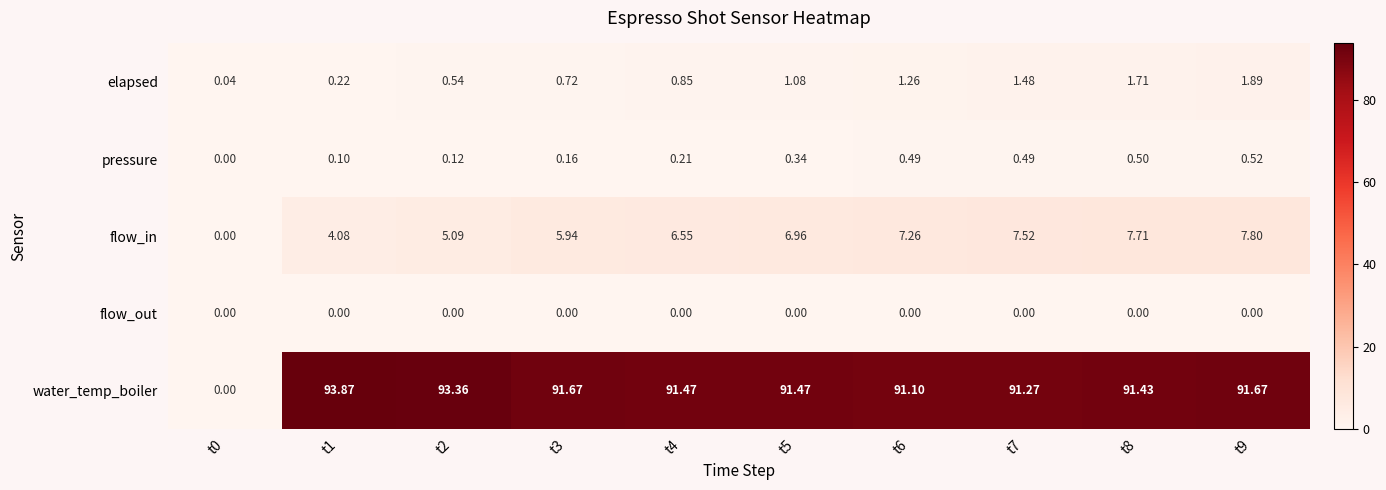

At how many categories does at least one series exceed 21?

9